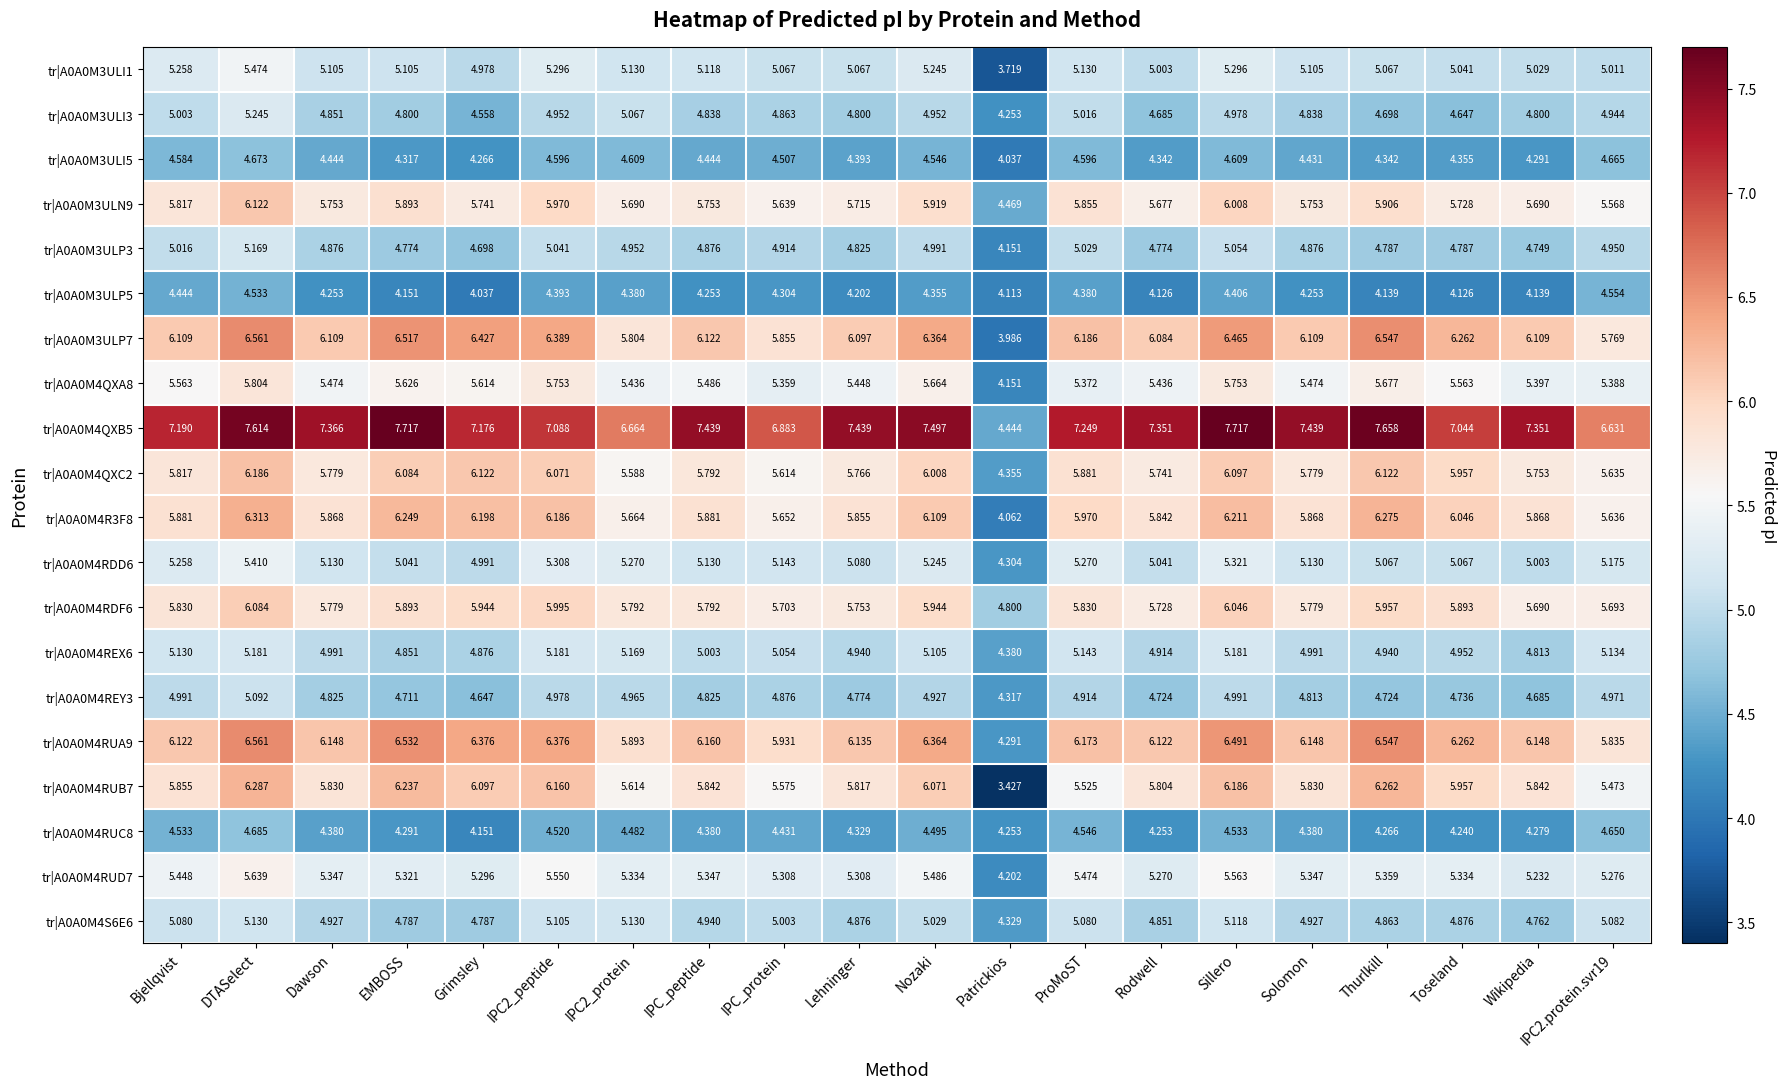

At which label does tr|A0A0M4QXA8 first exceed 5?

Bjellqvist